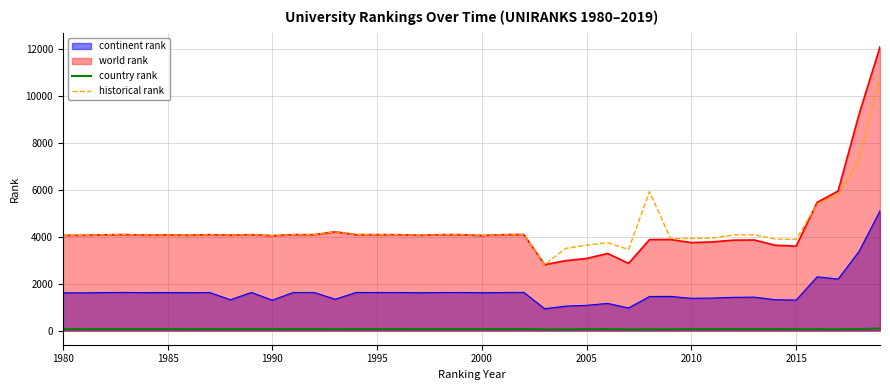

Which series has the largest range (max minus min)?

world rank